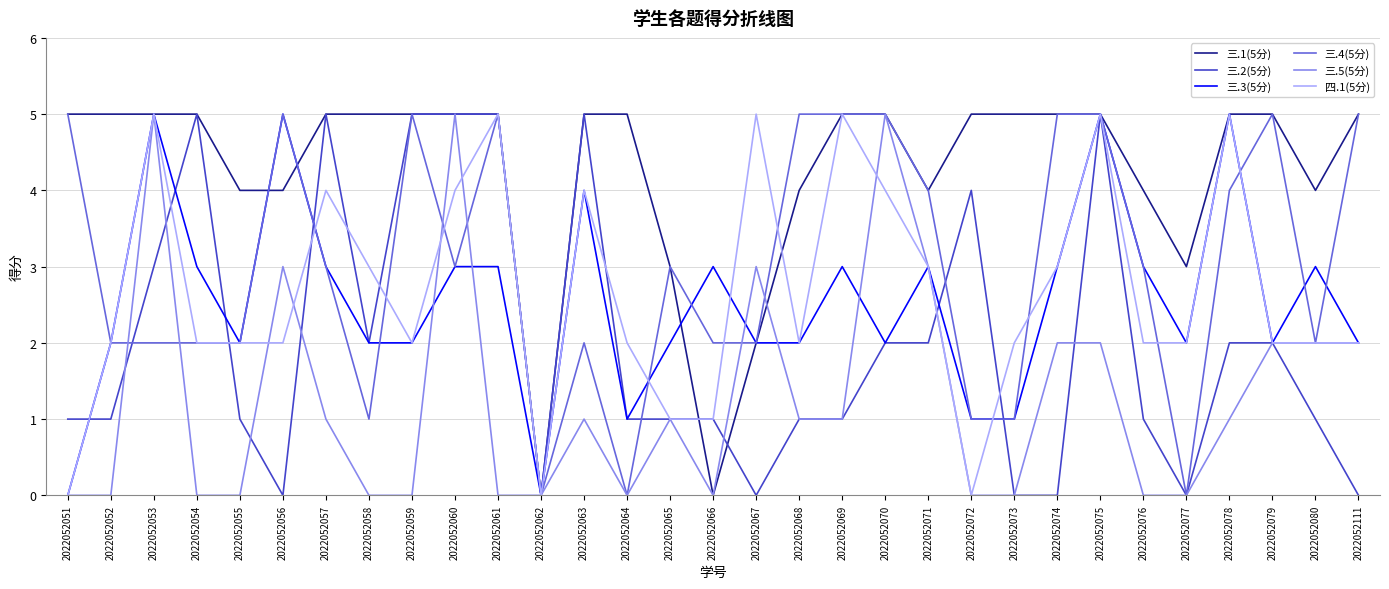

True or false: 三.5(5分) has a value of 2 at 2022052053.

False